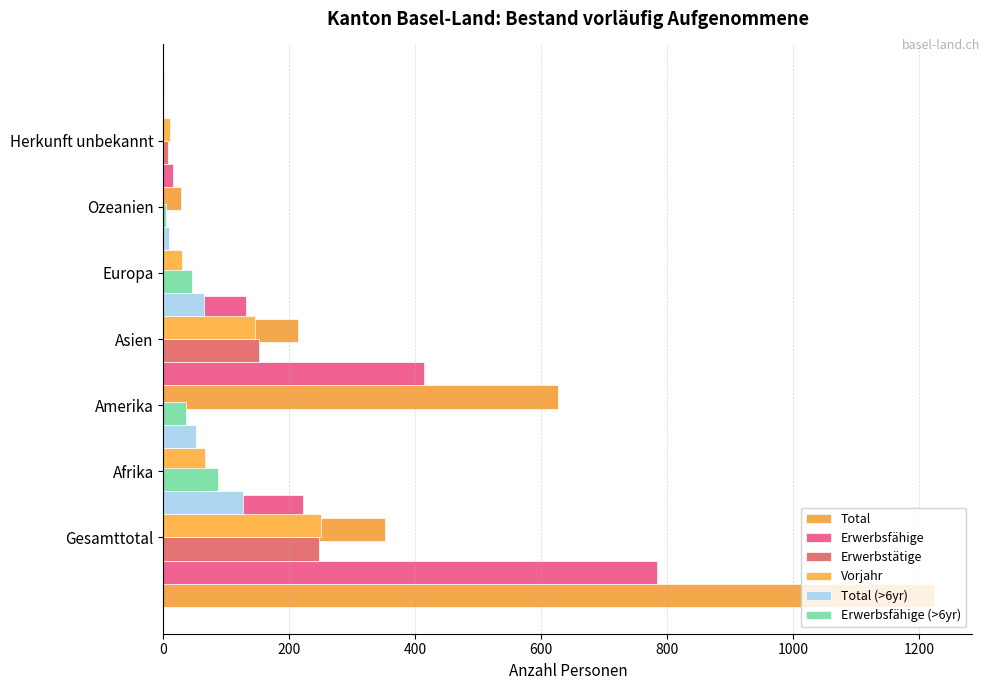

How many groups of bars are there?

7